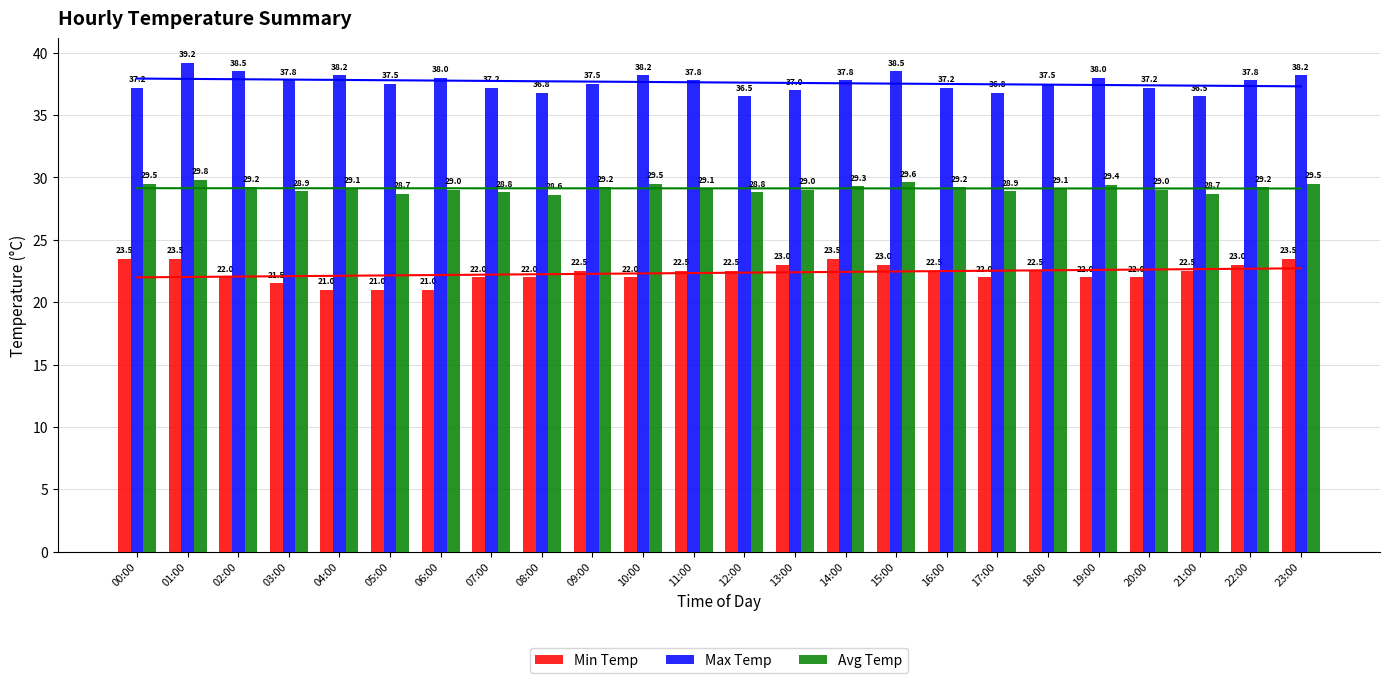

What is the sum of the Avg Temp values at 05:00 and 18:00?

57.8